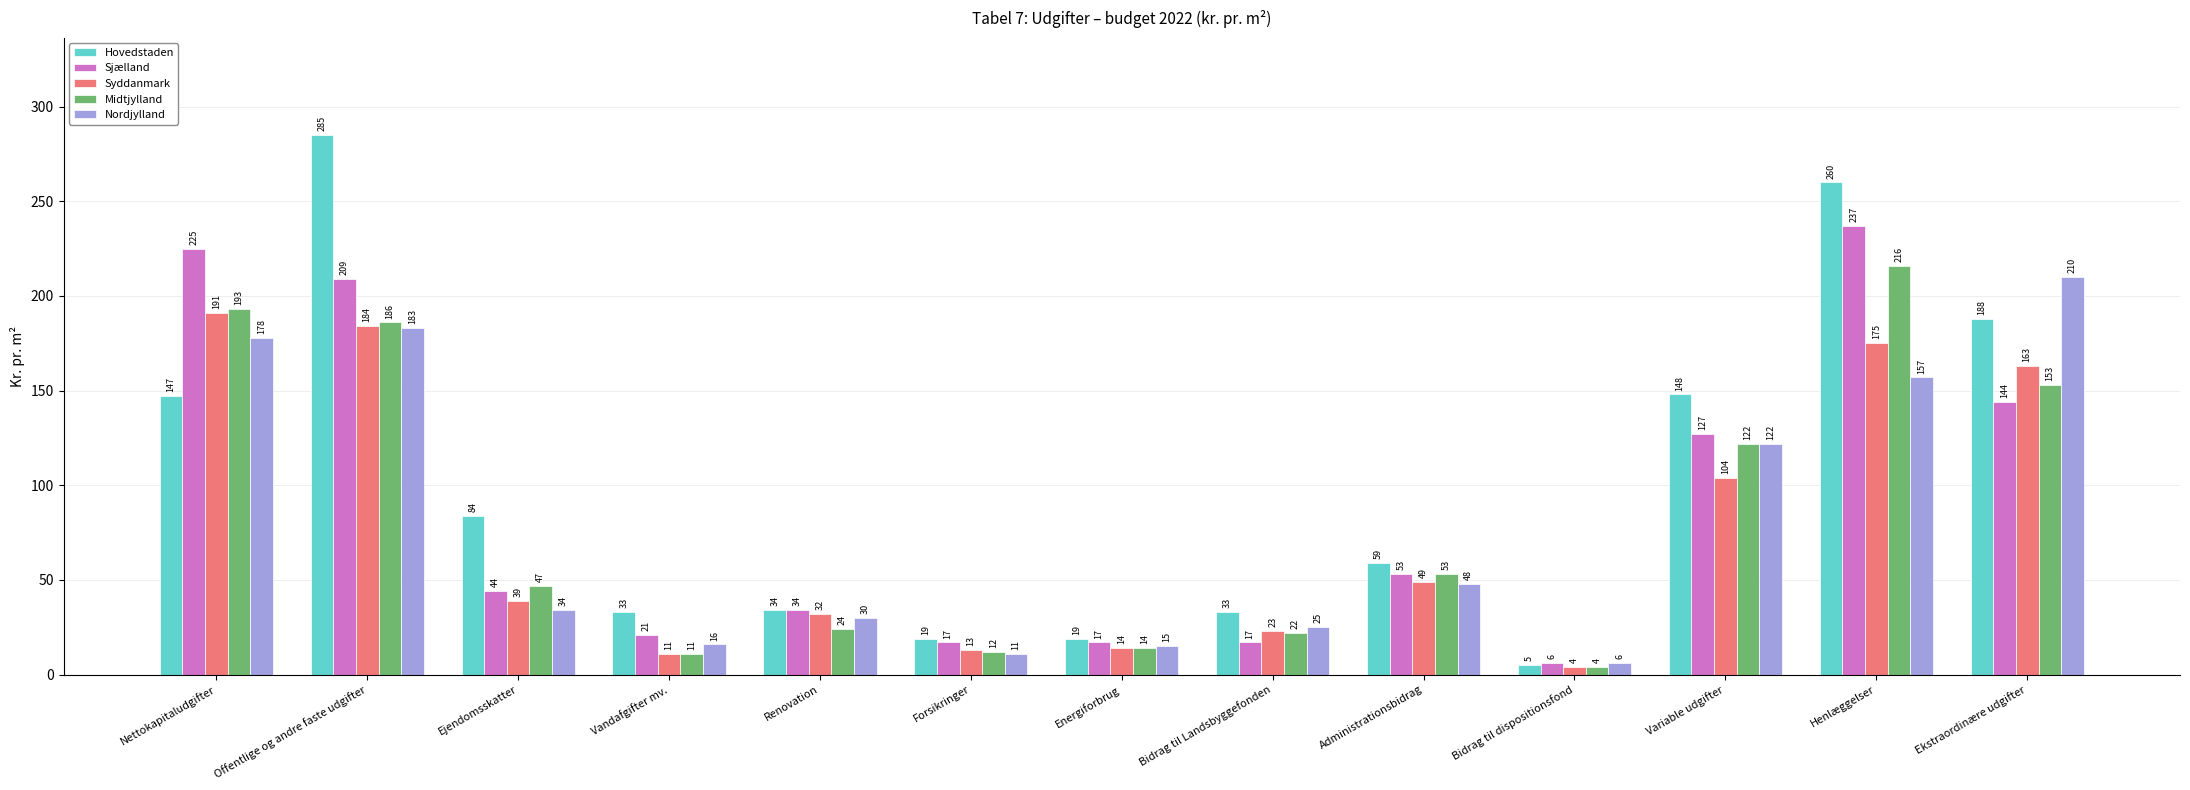

What is the sum of all Nordjylland values?

1035